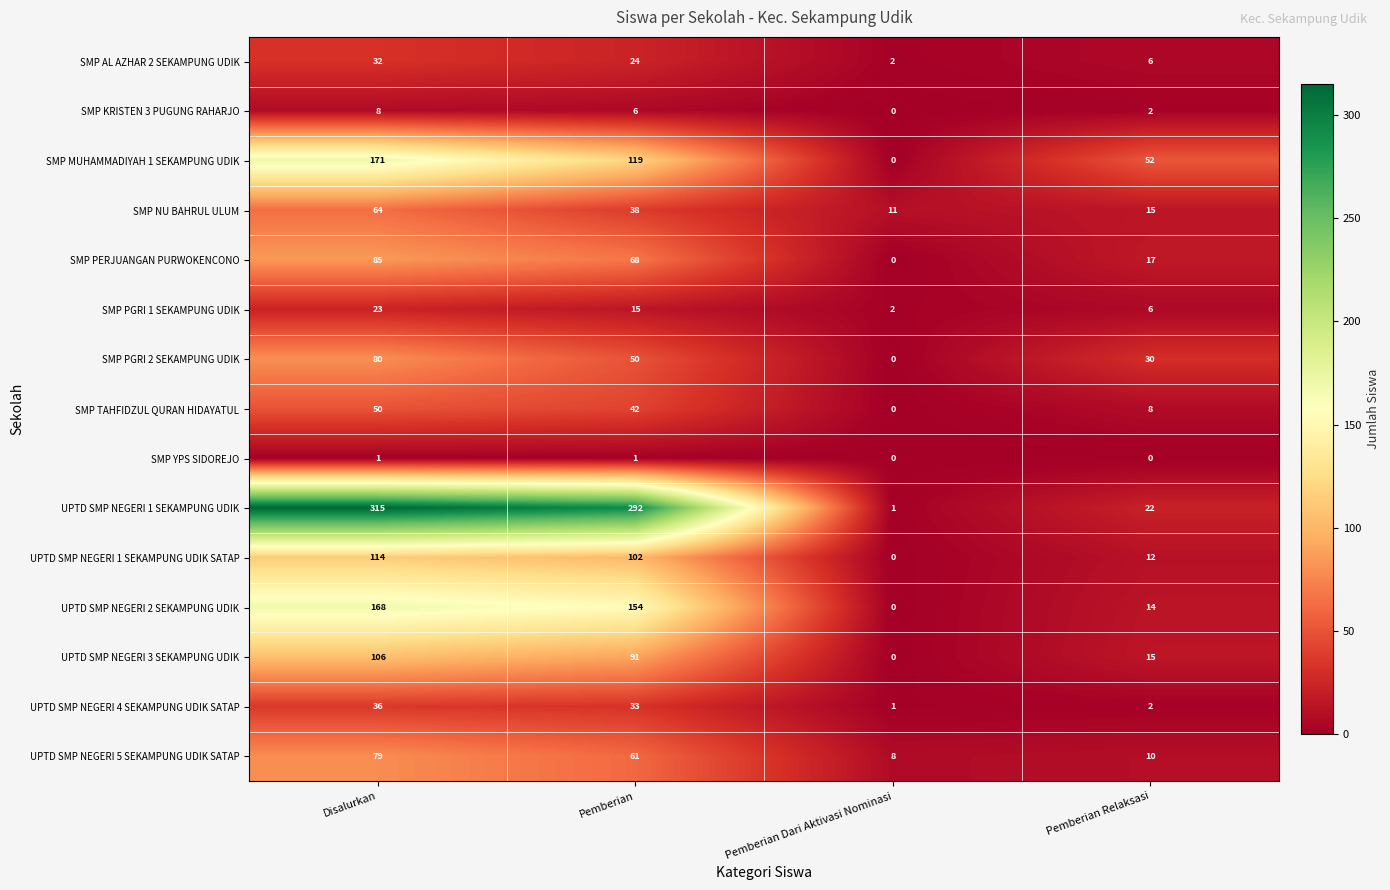

Rank the categories by SMP KRISTEN 3 PUGUNG RAHARJO value from highest to lowest.

Disalurkan, Pemberian, Pemberian Relaksasi, Pemberian Dari Aktivasi Nominasi